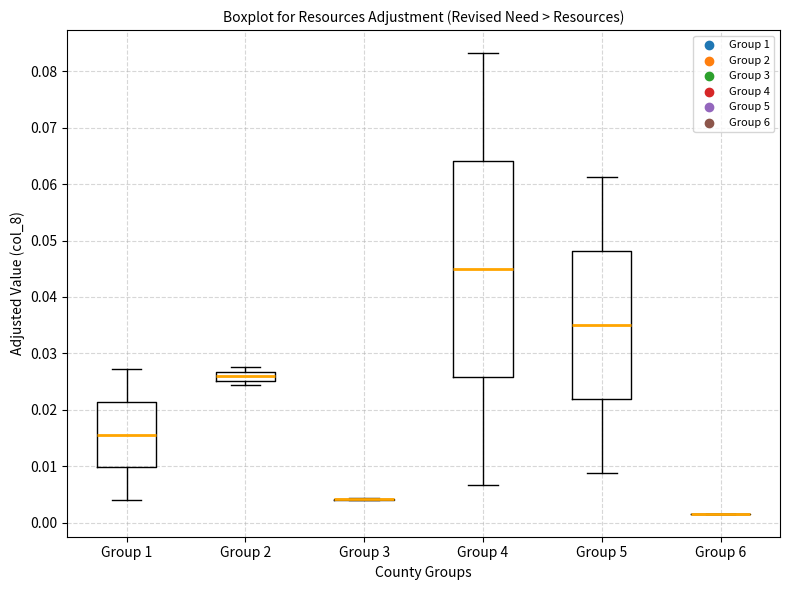

Reading left to right, transcribe this box plot: for each box, give where its median line is, the range the box spans, and where its two whiskers end, as read against the y-axis. The values are not printed on the chart, so give them approximately, as read against the axis.

Group 1: median 0.016, box 0.010 to 0.021, whiskers 0.004 to 0.027
Group 2: median 0.026, box 0.025 to 0.027, whiskers 0.024 to 0.028
Group 3: box collapsed to a line at 0.004, whiskers 0.004 to 0.004
Group 4: median 0.045, box 0.026 to 0.064, whiskers 0.007 to 0.083
Group 5: median 0.035, box 0.022 to 0.048, whiskers 0.009 to 0.061
Group 6: box collapsed to a line at 0.002, whiskers 0.002 to 0.002